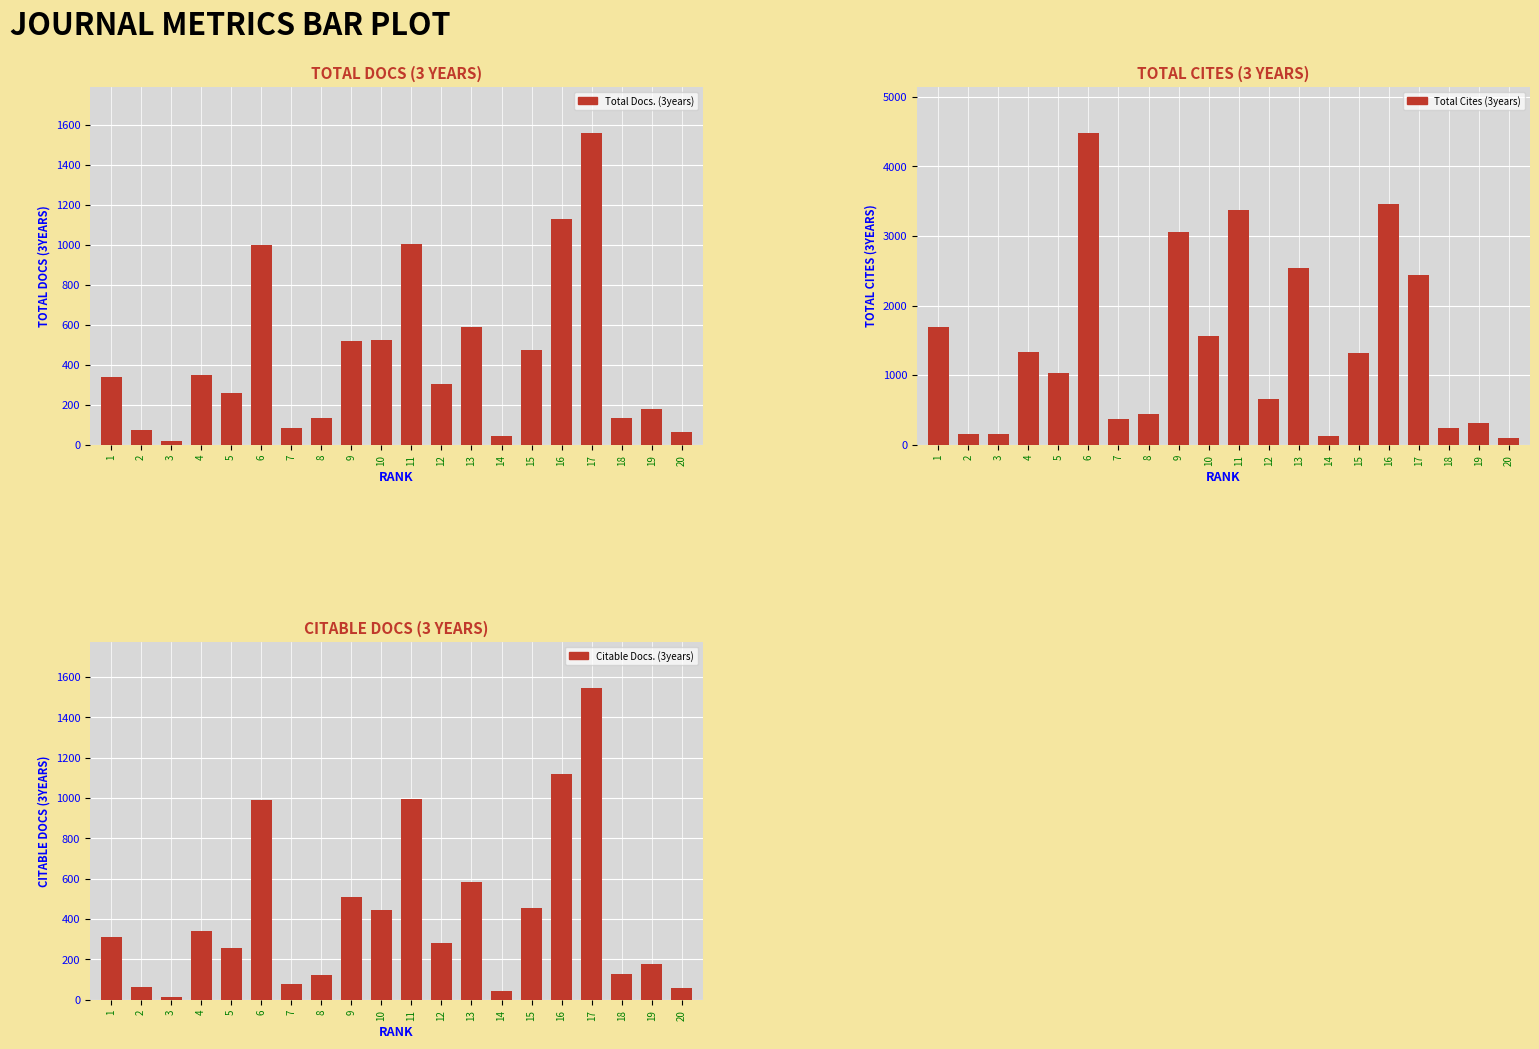

Reading right to left, extract all data points from this chart.

Total Docs. (3years): 20=64	19=180	18=134	17=1557	16=1129	15=472	14=43	13=591	12=306	11=1004	10=525	9=518	8=133	7=82	6=998	5=257	4=351	3=17	2=74	1=339
Total Cites (3years): 20=93	19=307	18=244	17=2446	16=3461	15=1323	14=132	13=2545	12=663	11=3375	10=1566	9=3064	8=445	7=366	6=4475	5=1034	4=1332	3=160	2=148	1=1695
Citable Docs. (3years): 20=59	19=179	18=126	17=1543	16=1117	15=457	14=42	13=582	12=282	11=996	10=446	9=511	8=122	7=78	6=990	5=256	4=343	3=15	2=65	1=312